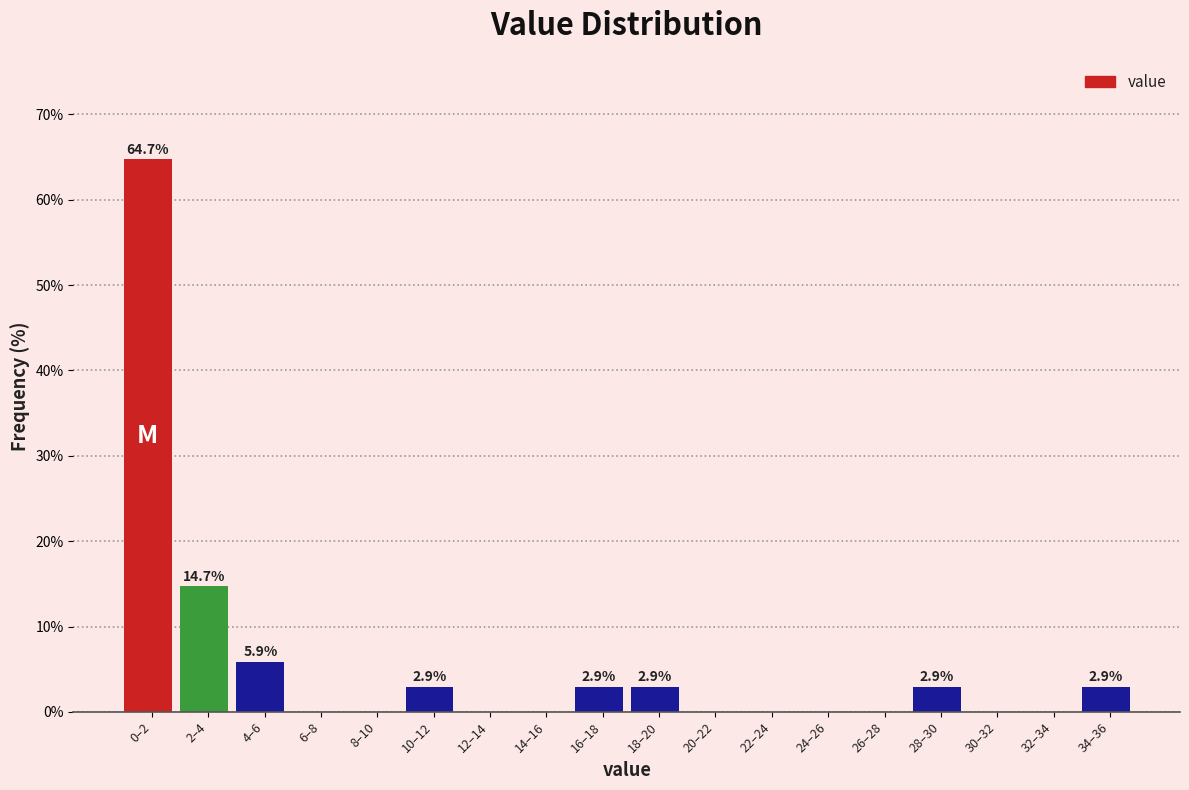

Reading left to right, list all the values displayed in this chart.

0–2=64.7	2–4=14.7	4–6=5.9	6–8=0.0	8–10=0.0	10–12=2.9	12–14=0.0	14–16=0.0	16–18=2.9	18–20=2.9	20–22=0.0	22–24=0.0	24–26=0.0	26–28=0.0	28–30=2.9	30–32=0.0	32–34=0.0	34–36=2.9